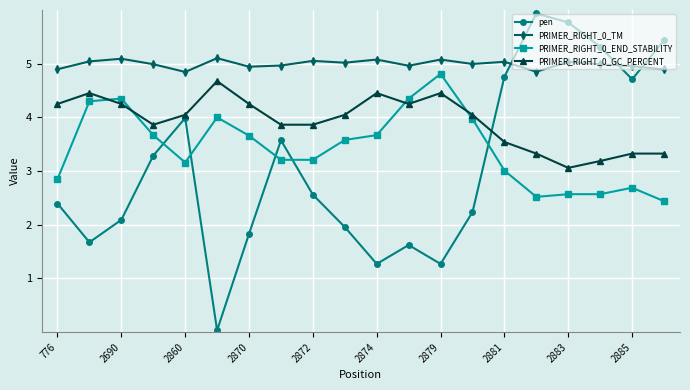

True or false: PRIMER_RIGHT_0_TM has more than 1 interior local peaks.

True